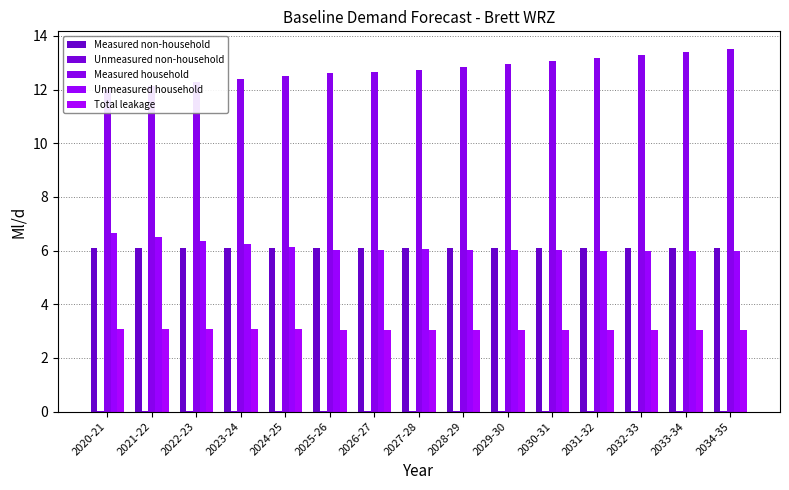

How many bars are there in total?

75